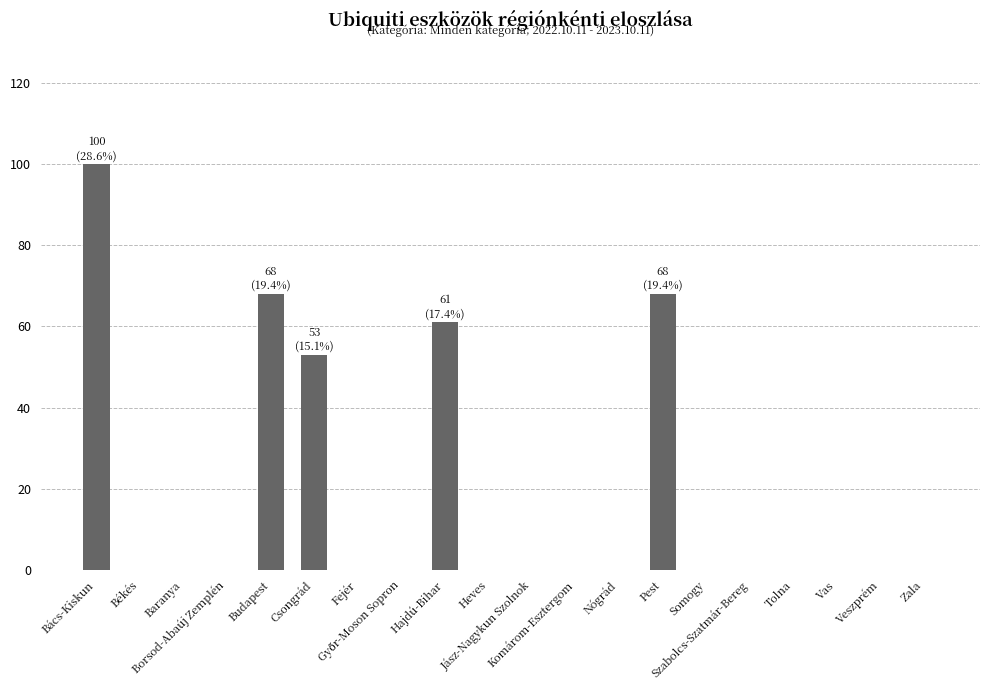

What is the average value?

18